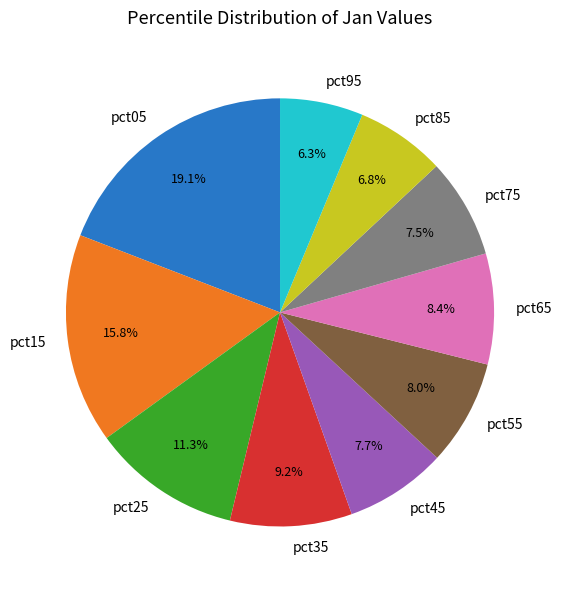

What percentage is the pct35 slice, to the nearest percent?

9%